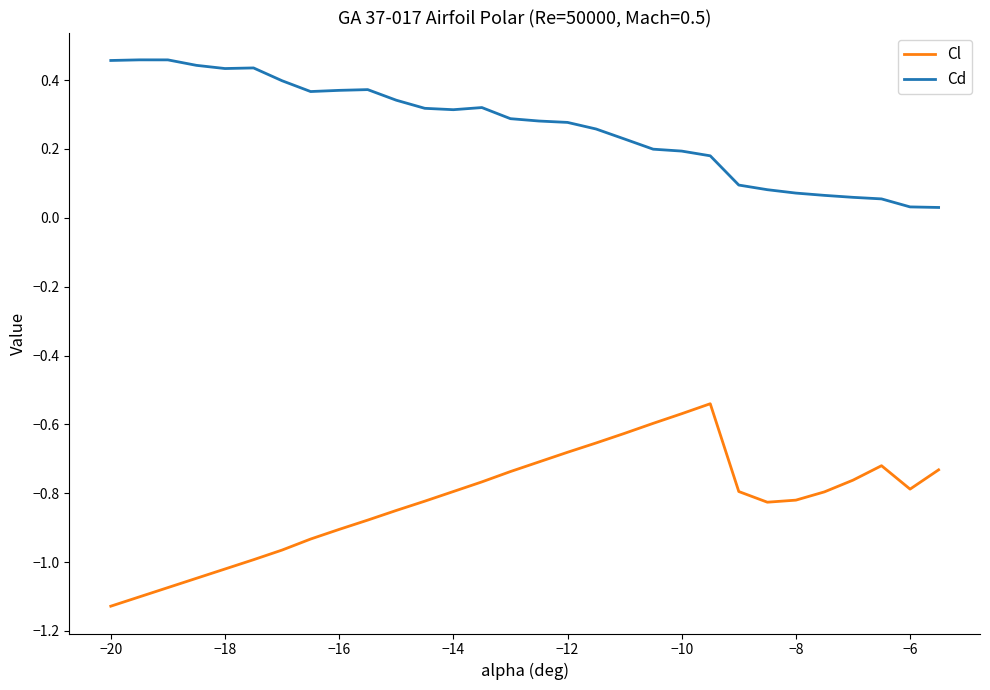

Rank the series by their maximum value, from lowest to highest.

Cl, Cd